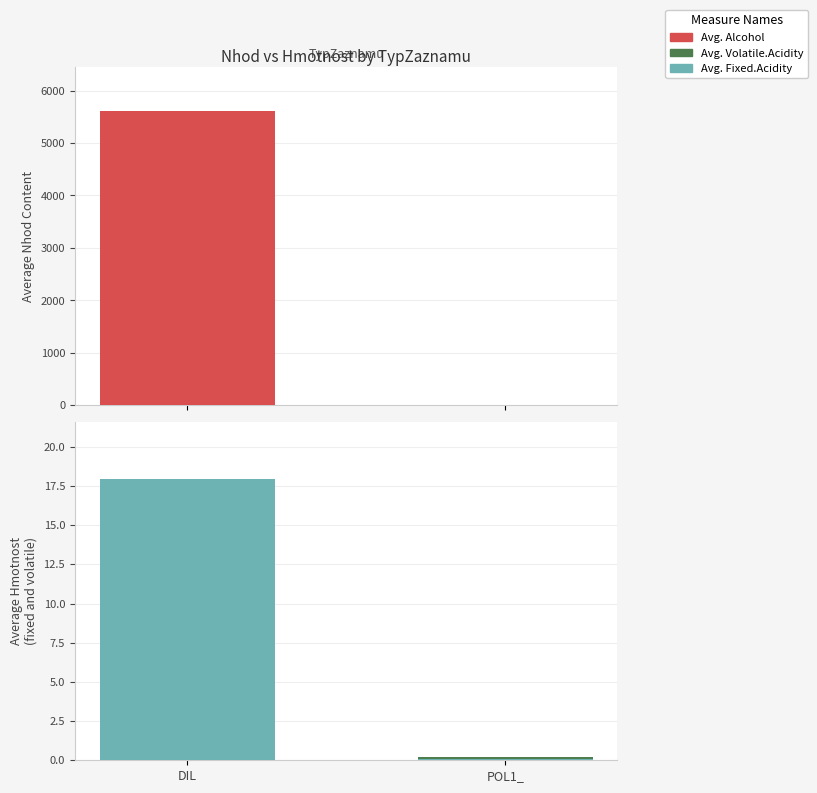

How many data points does each series have?

2